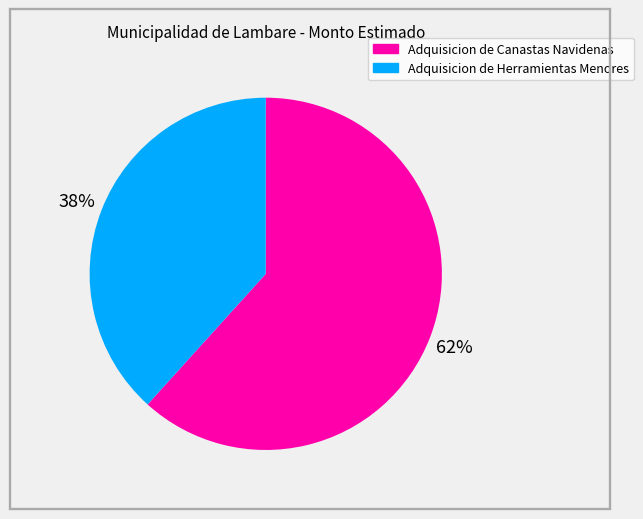

To the nearest percent, what is the average slice percentage?

50%